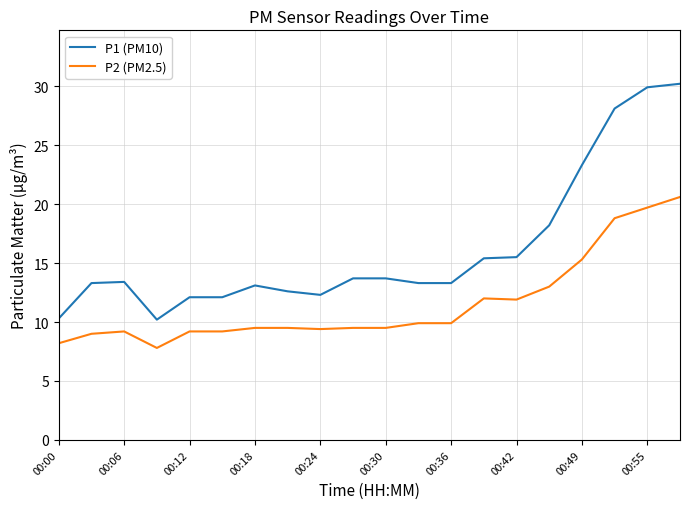

Which series has the widest spread of values?

P1 (PM10)